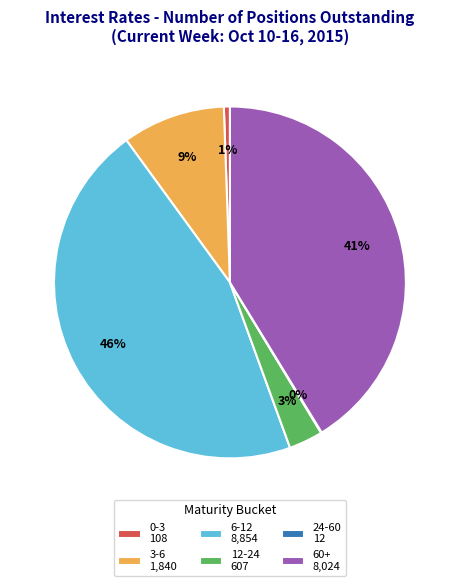

To the nearest percent, what is the combined percentage of 60+ 8,024 and 0-3 108?

42%